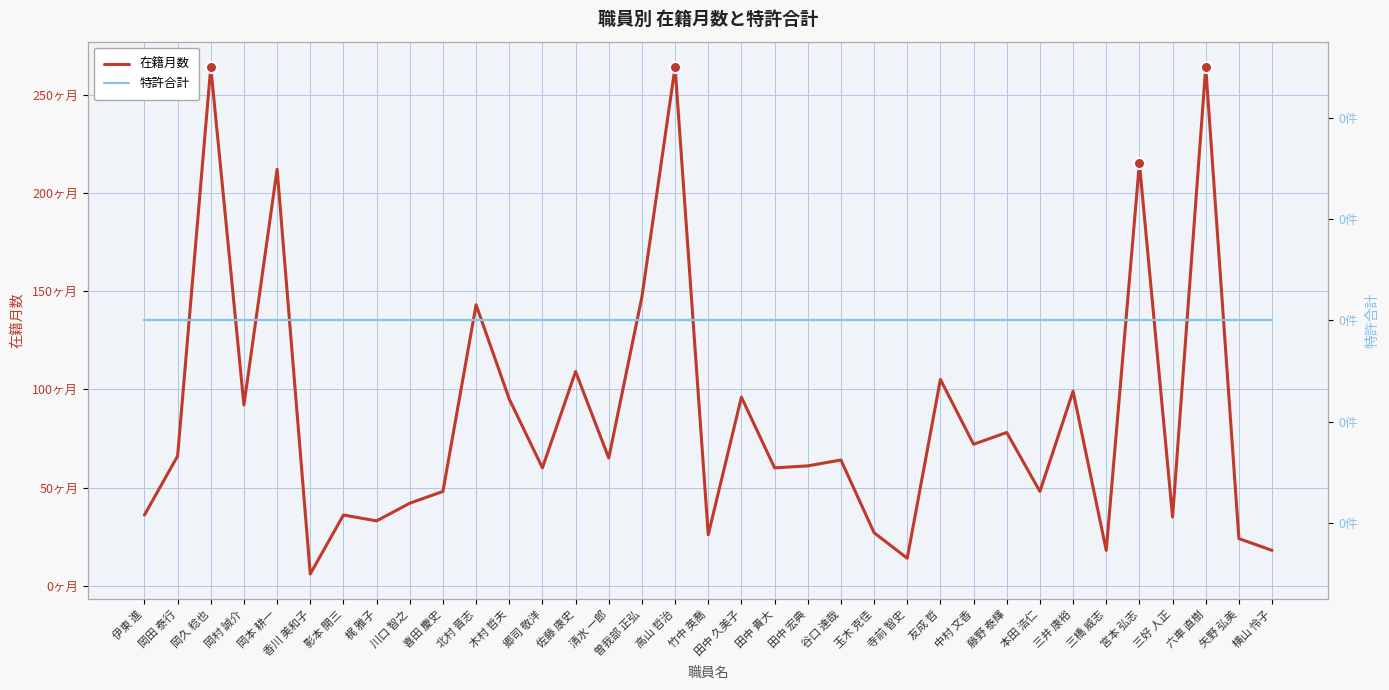

At 影本 開三, list the series in order from smallest to largest.

特許合計, 在籍月数